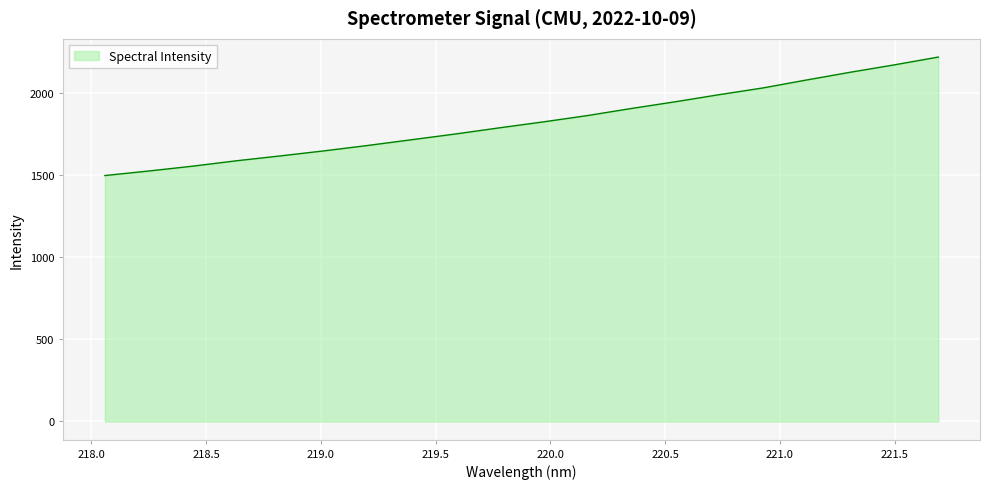

What is the difference between the maximum and minimum values?

722.5